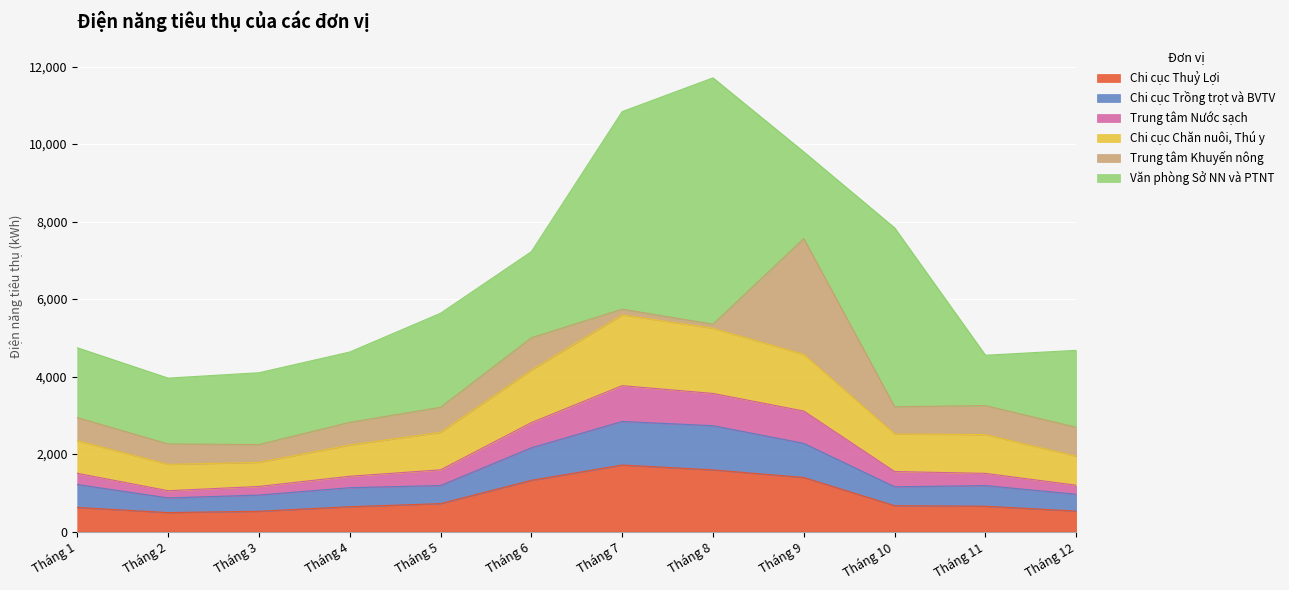

What is the highest value of the Chi cục Thuỷ Lợi series?

1715.4